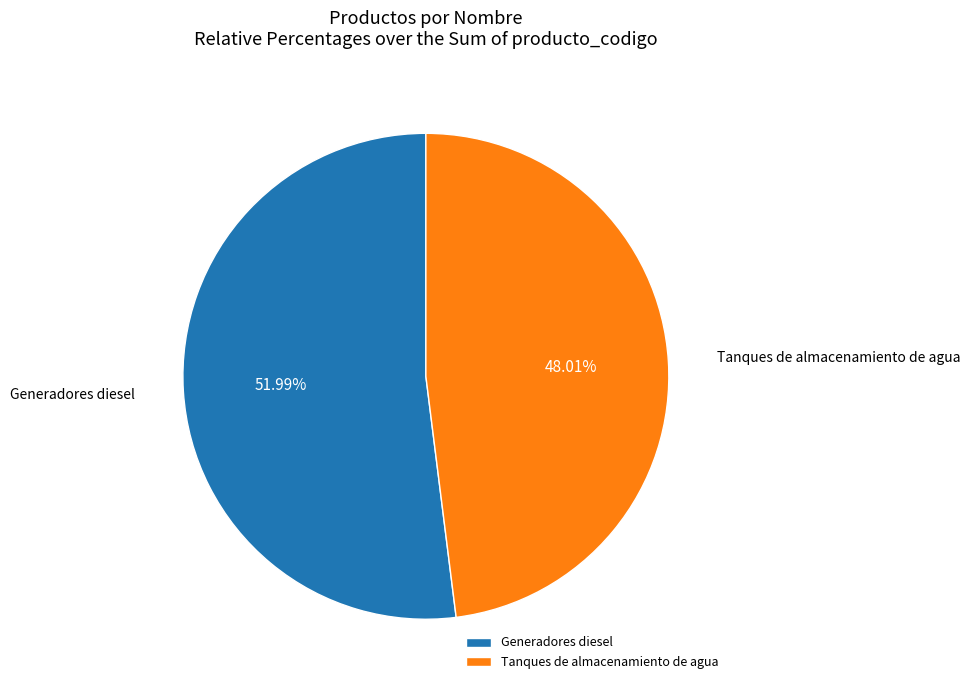

Count the number of slices in the pie.

2